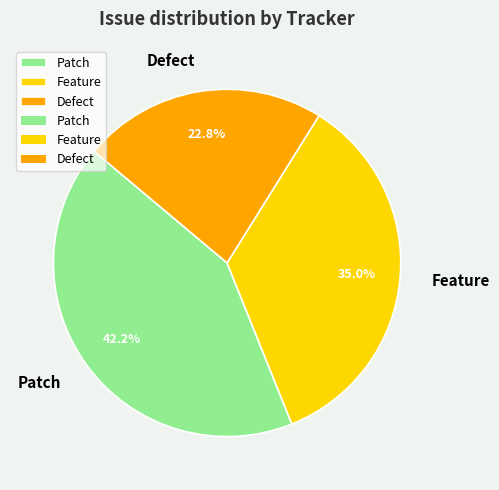

Is there any slice that represents more than half of the pie?

No